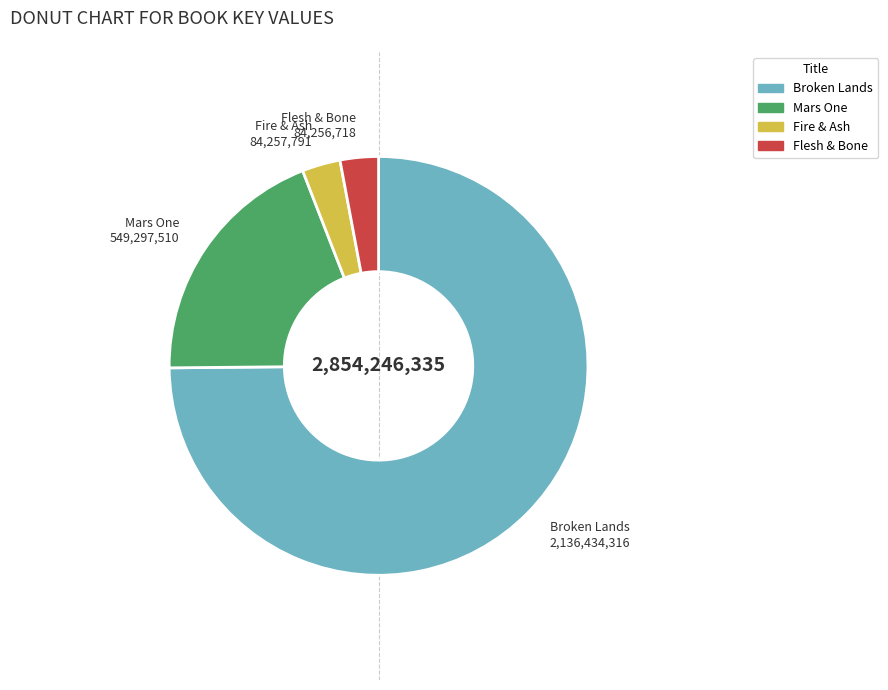

Between Mars One and Broken Lands, which is larger?

Broken Lands